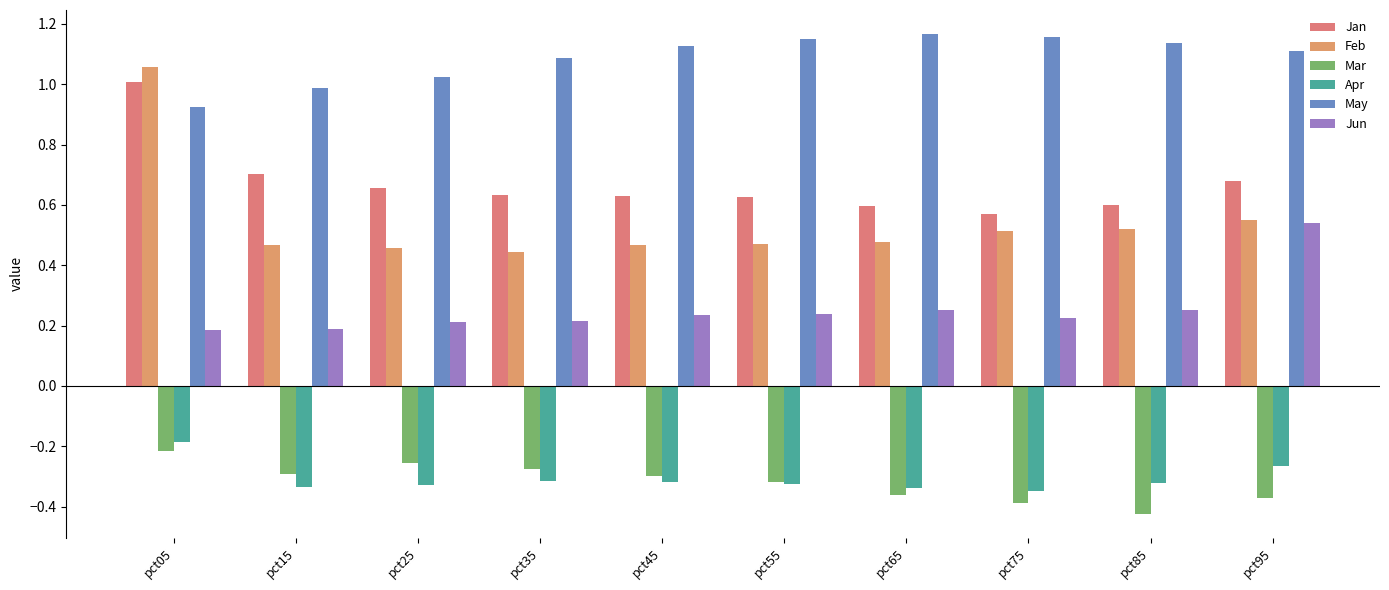

Reading right to left, list all the values displayed in this chart.

Jan: 0.7	0.6	0.6	0.6	0.6	0.6	0.6	0.7	0.7	1.0
Feb: 0.6	0.5	0.5	0.5	0.5	0.5	0.4	0.5	0.5	1.1
Mar: -0.4	-0.4	-0.4	-0.4	-0.3	-0.3	-0.3	-0.3	-0.3	-0.2
Apr: -0.3	-0.3	-0.3	-0.3	-0.3	-0.3	-0.3	-0.3	-0.3	-0.2
May: 1.1	1.1	1.2	1.2	1.1	1.1	1.1	1.0	1.0	0.9
Jun: 0.5	0.3	0.2	0.3	0.2	0.2	0.2	0.2	0.2	0.2